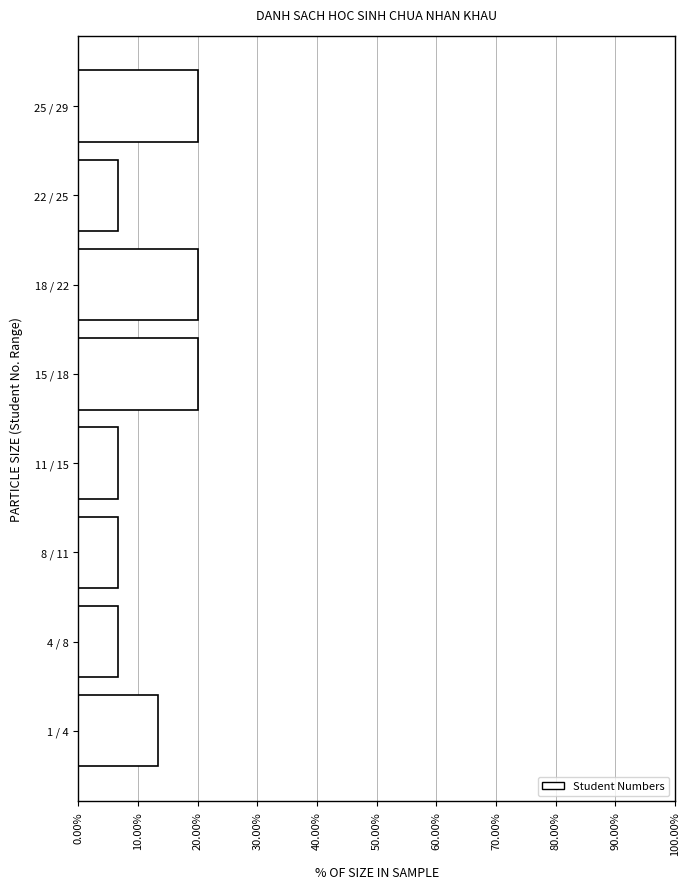

Reading bottom to top, extract all data points from this chart.

13.3	6.7	6.7	6.7	20.0	20.0	6.7	20.0